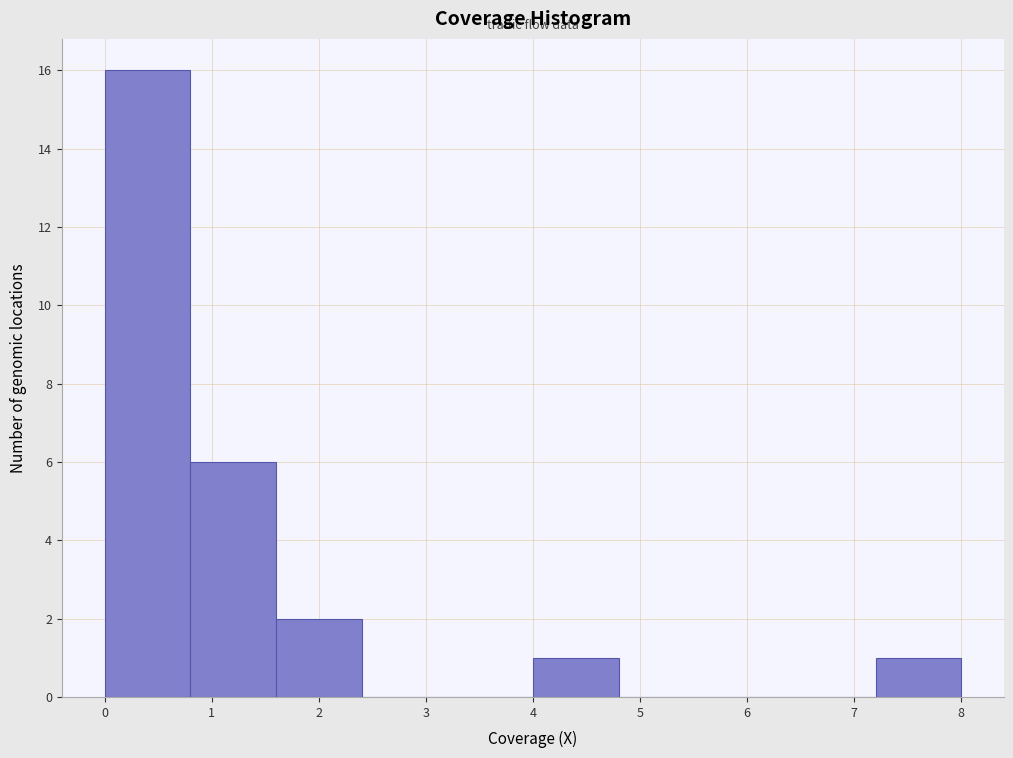

Which range on the x-axis has the tallest bar?

0.0 to 0.8